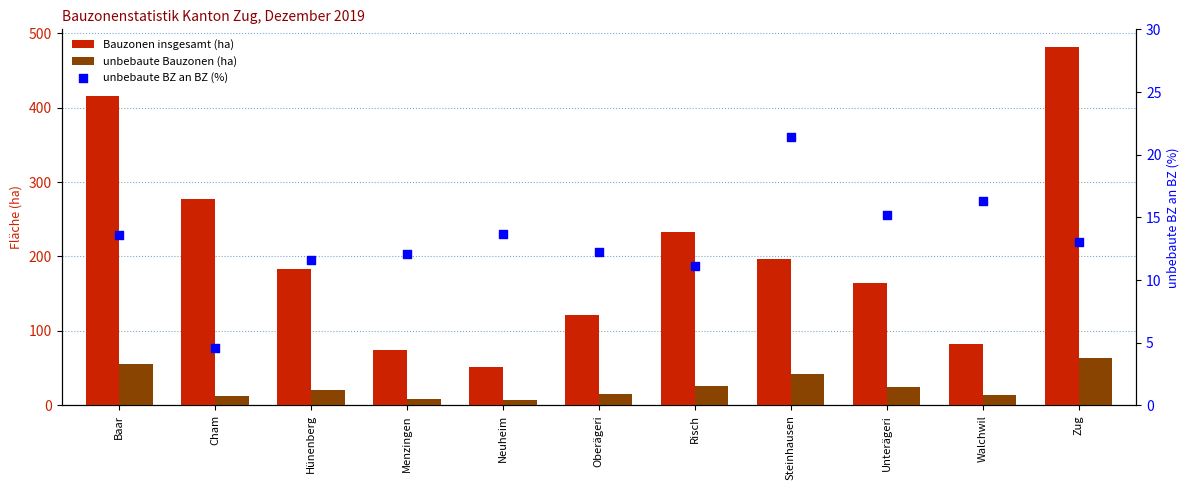

Which series contains the lowest Y value?

unbebaute BZ an BZ (%)